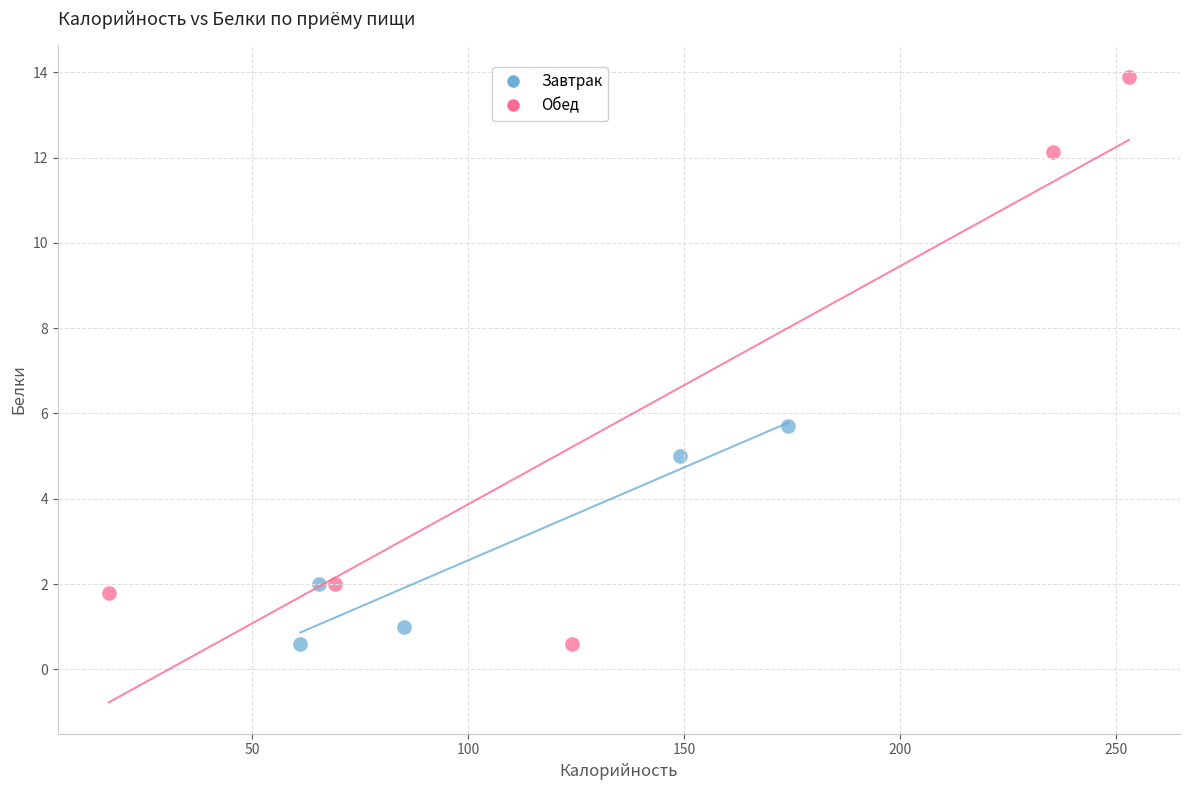

Which series reaches the maximum Y coordinate?

Обед